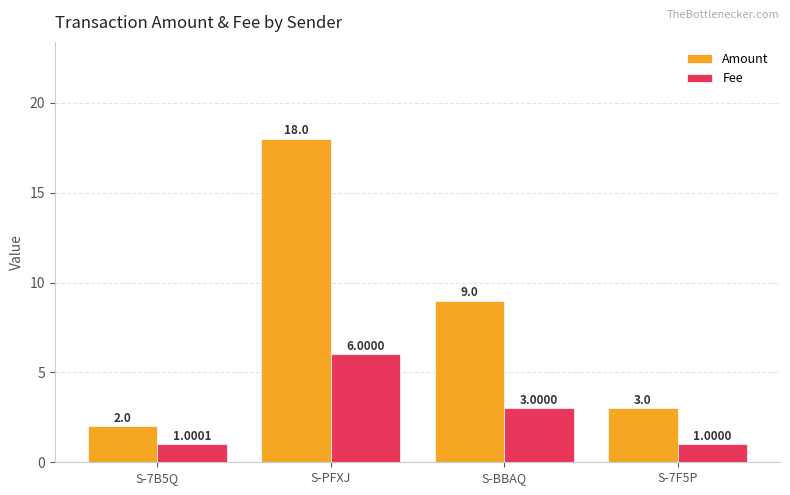

How many distinct data groups are displayed?

2